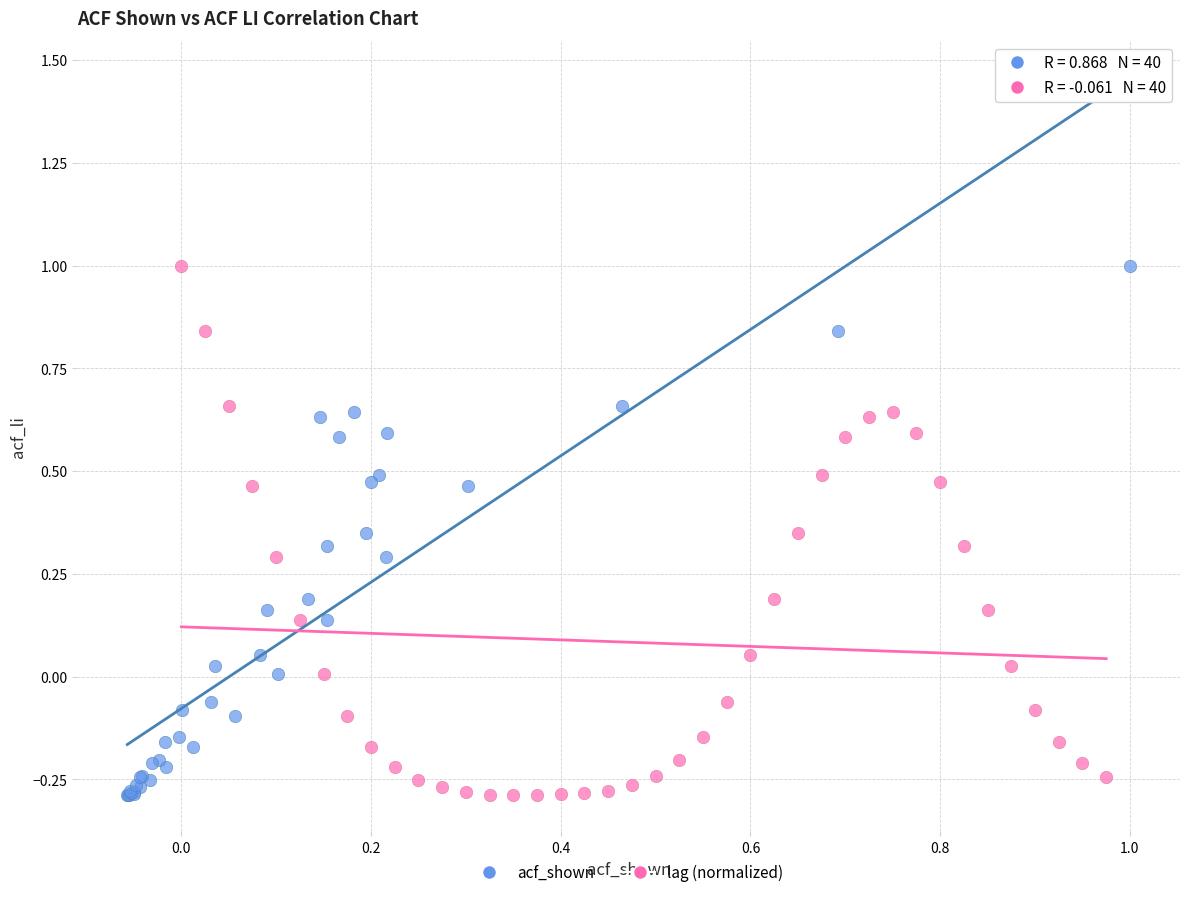

What are all the series names shown in the legend?

acf_shown, lag (normalized)